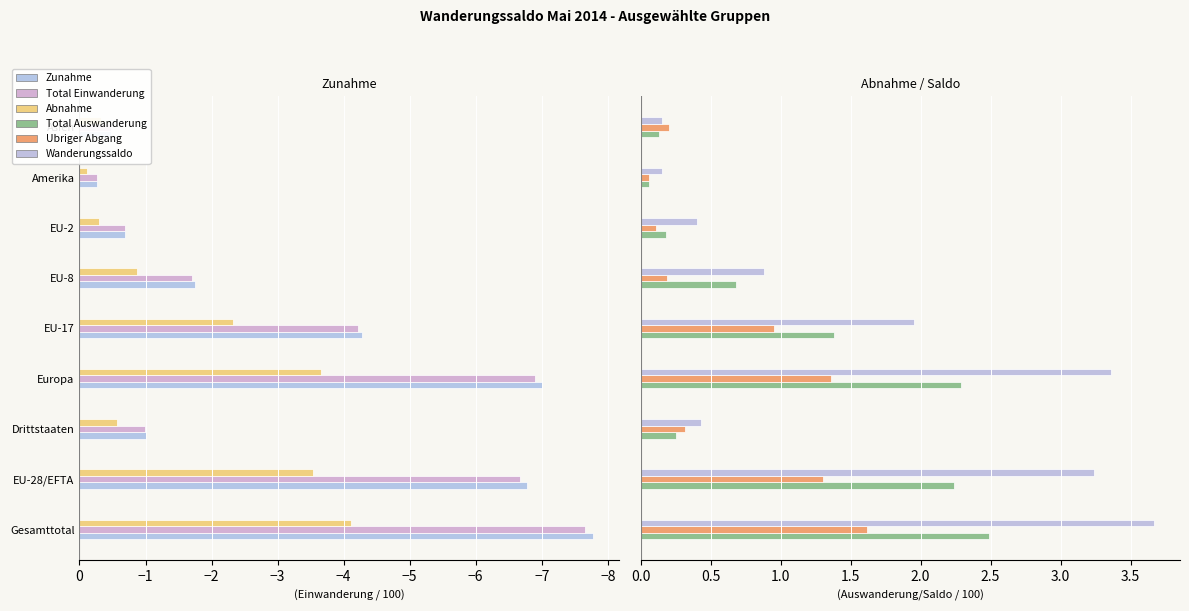

What is the highest value of the Total Einwanderung (col_2) series?

-0.3